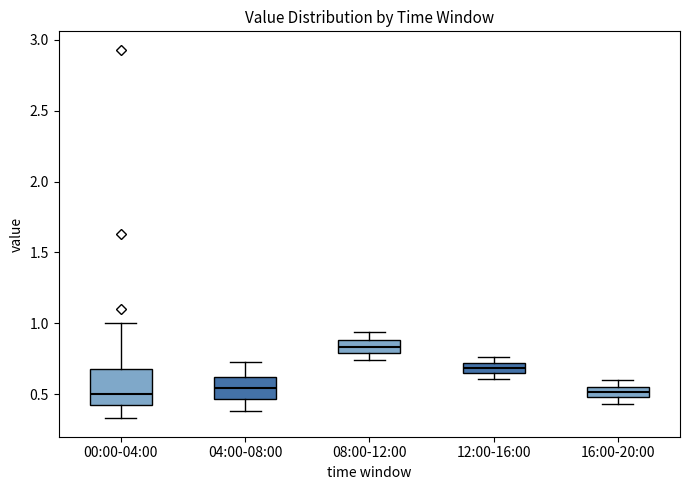

Where is the lower edge of the box for 08:00-12:00 on the y-axis? The values are not printed on the chart, so give them approximately, as read against the axis.

0.80